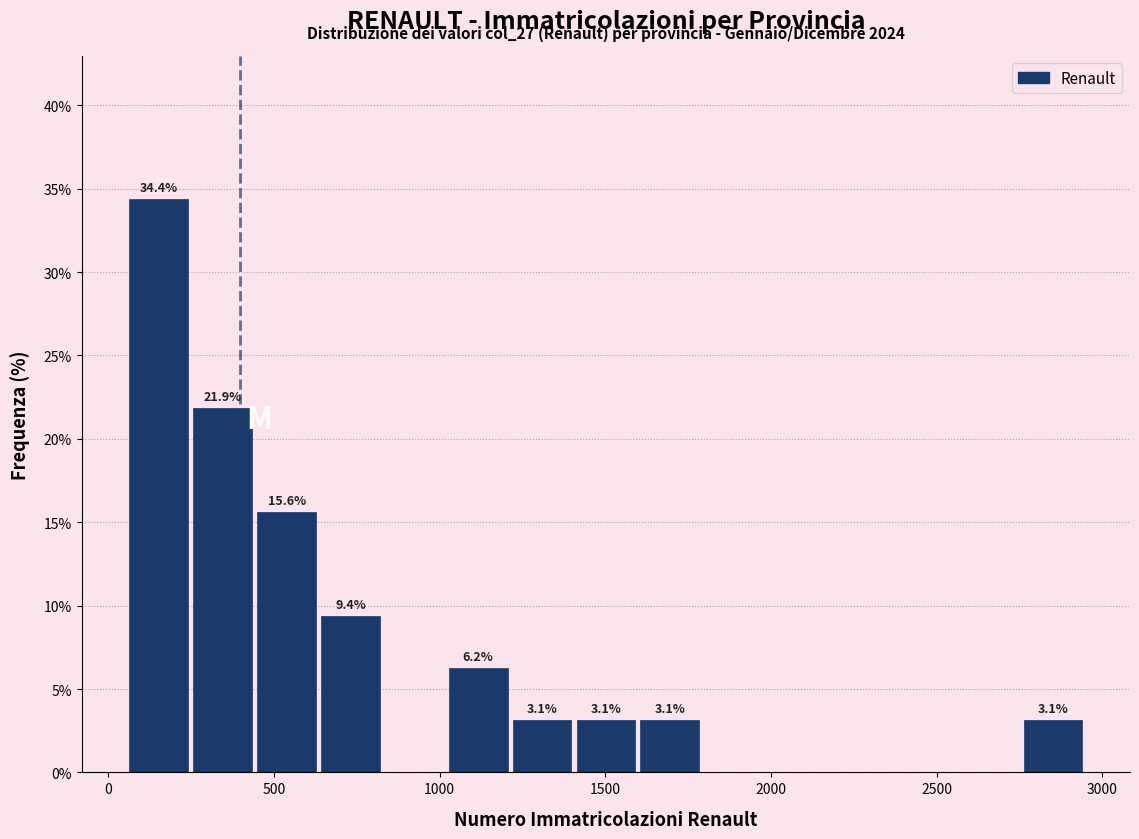

Around what value on the x-axis is the tallest bar? Give the approximate position of its centre, as read against the axis.

150